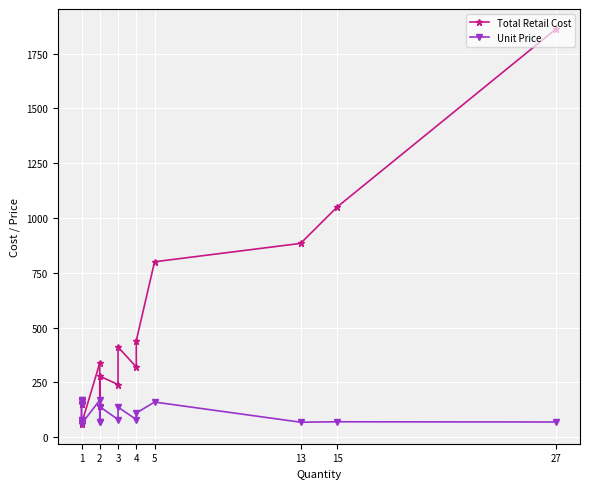

What is the difference between the maximum and minimum values in the Unit Price series?

110.0